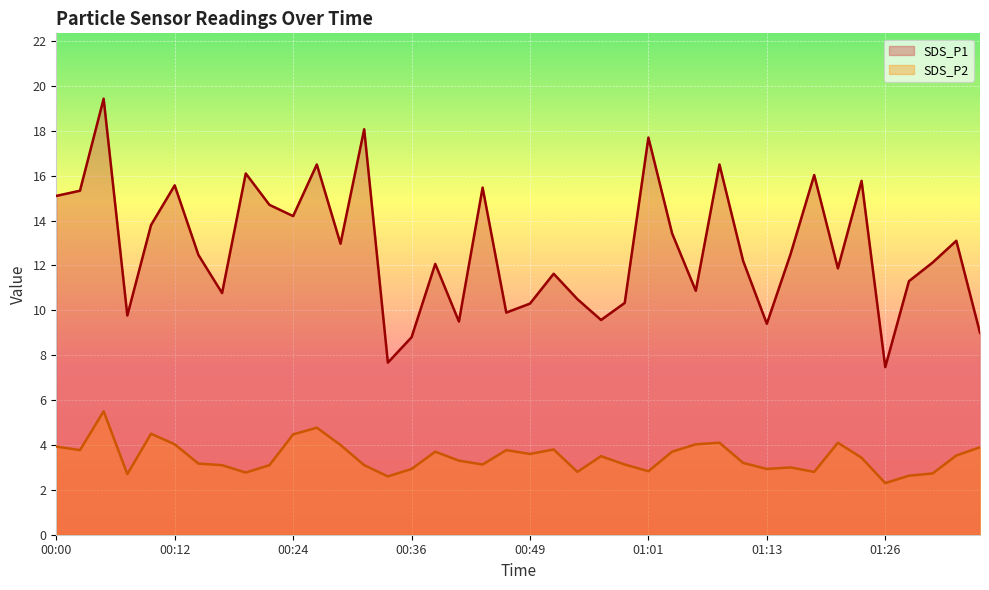

At how many categories does at least one series exceed 15?

12